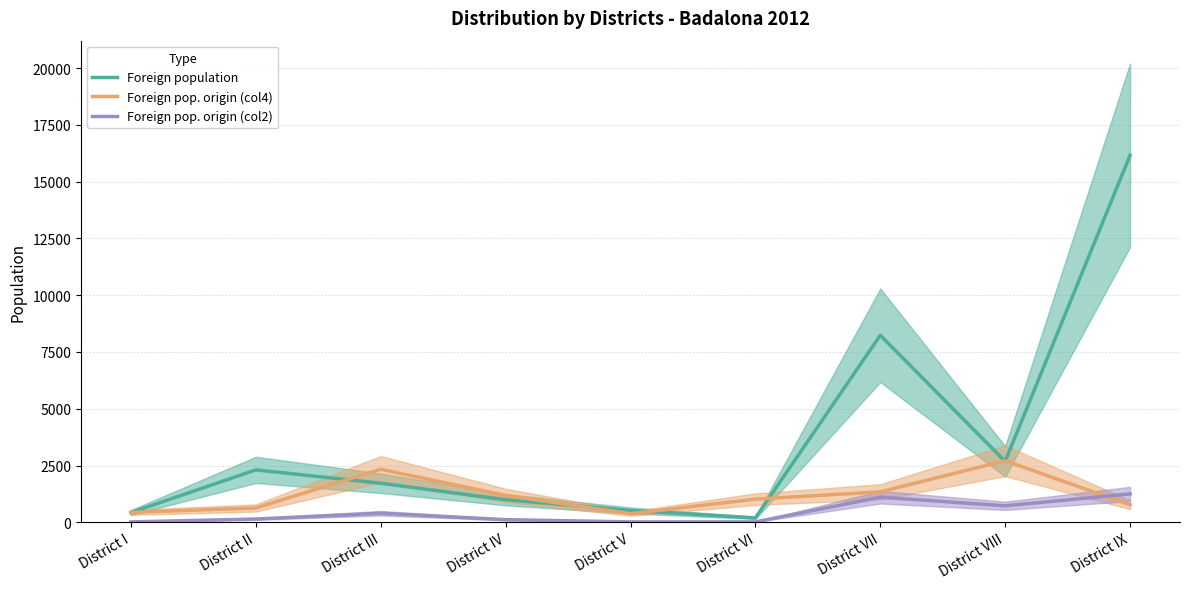

At which category does the chart reach its minimum across all series?

District I